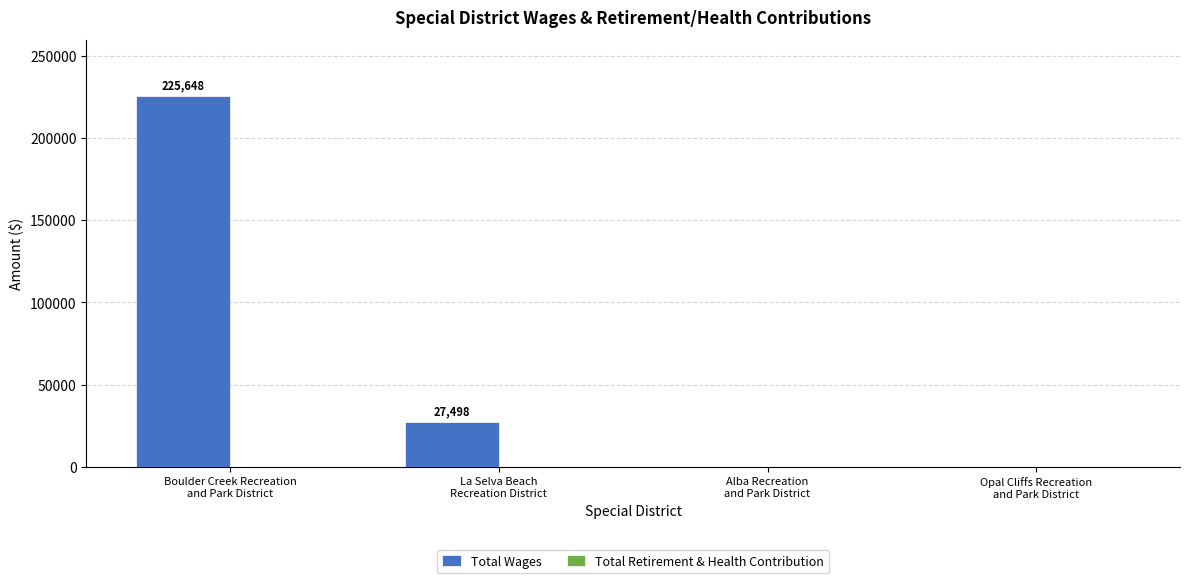

What is the greatest value displayed?

225648